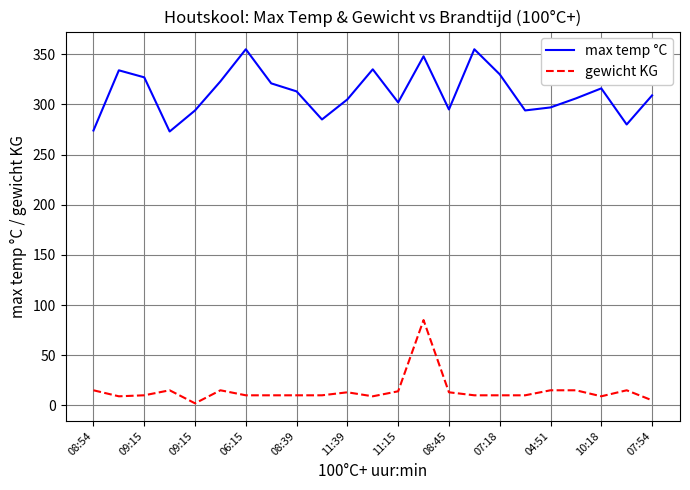

True or false: gewicht KG and max temp °C intersect in this chart.

False